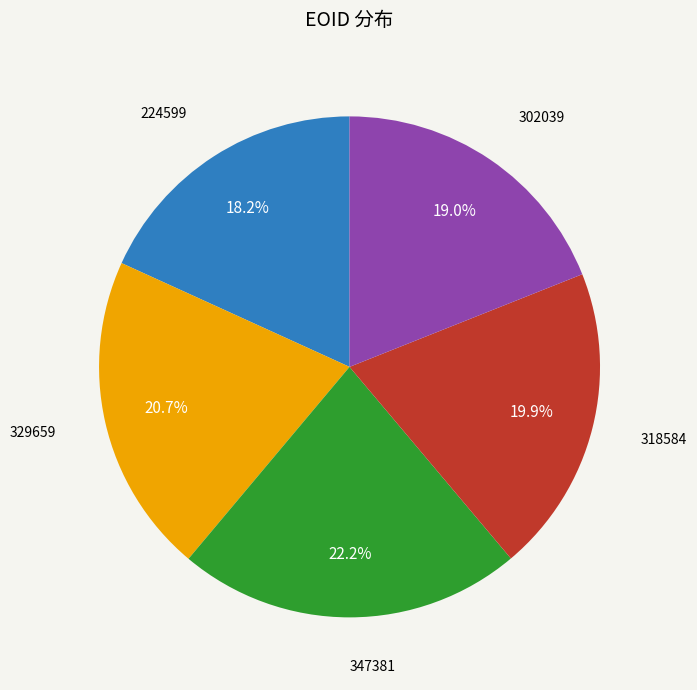

Count the number of slices in the pie.

5